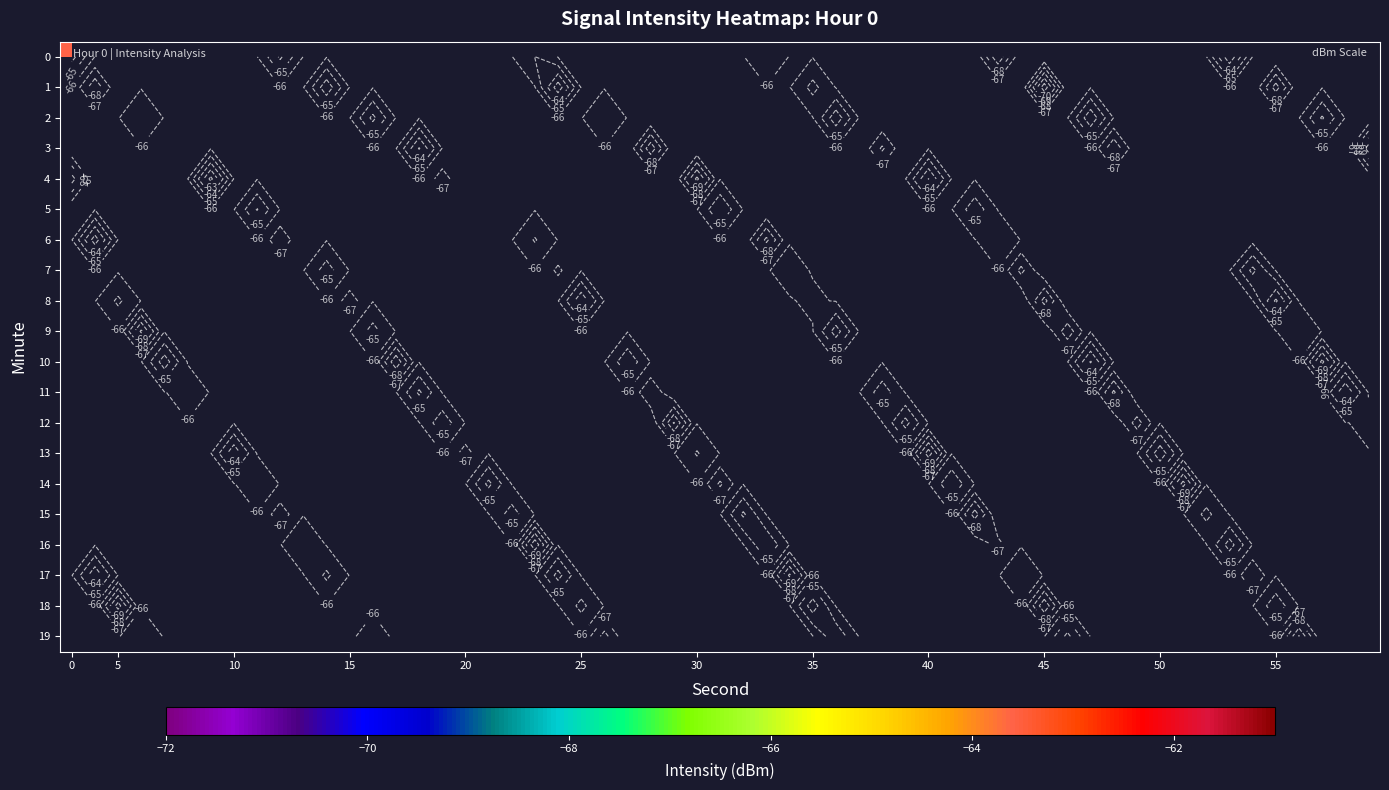

Which series has the widest spread of values?

16